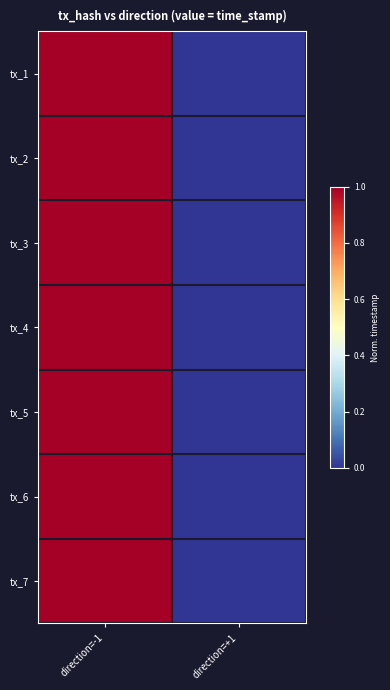

Reading left to right, what are all the values shown in this chart?

tx_1: direction=-1=1	direction=+1=0
tx_2: direction=-1=1	direction=+1=0
tx_3: direction=-1=1	direction=+1=0
tx_4: direction=-1=1	direction=+1=0
tx_5: direction=-1=1	direction=+1=0
tx_6: direction=-1=1	direction=+1=0
tx_7: direction=-1=1	direction=+1=0